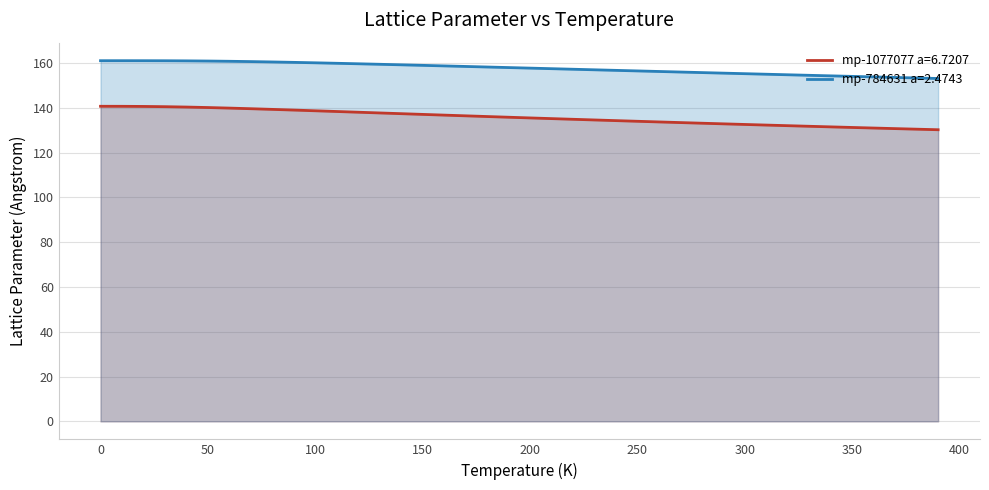

What is the average value of the mp-1077077 a=6.7207 series?

135.7